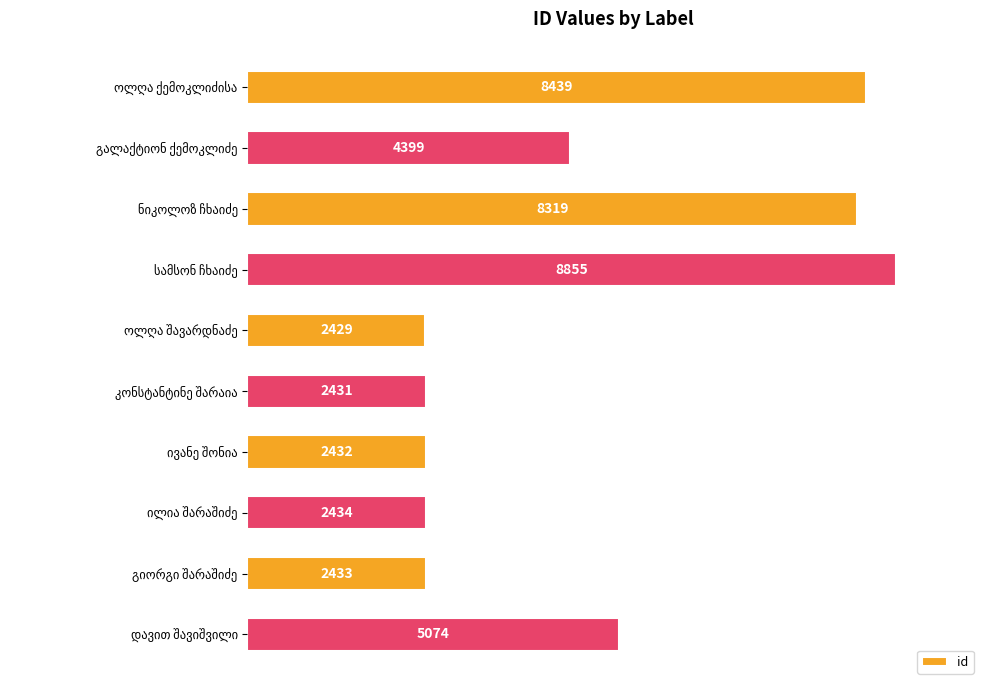

How many values are below 4399?

5